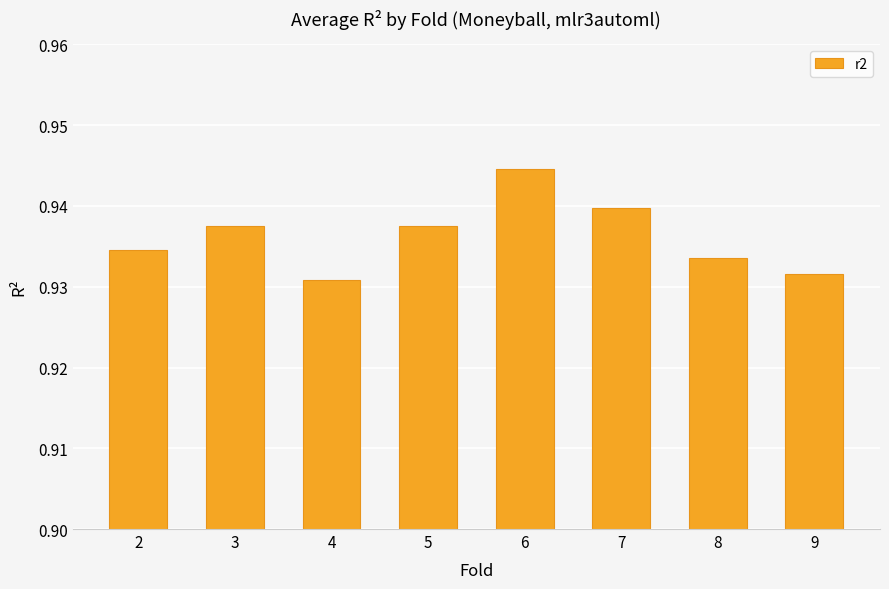

Between 6 and 8, which is larger?

6